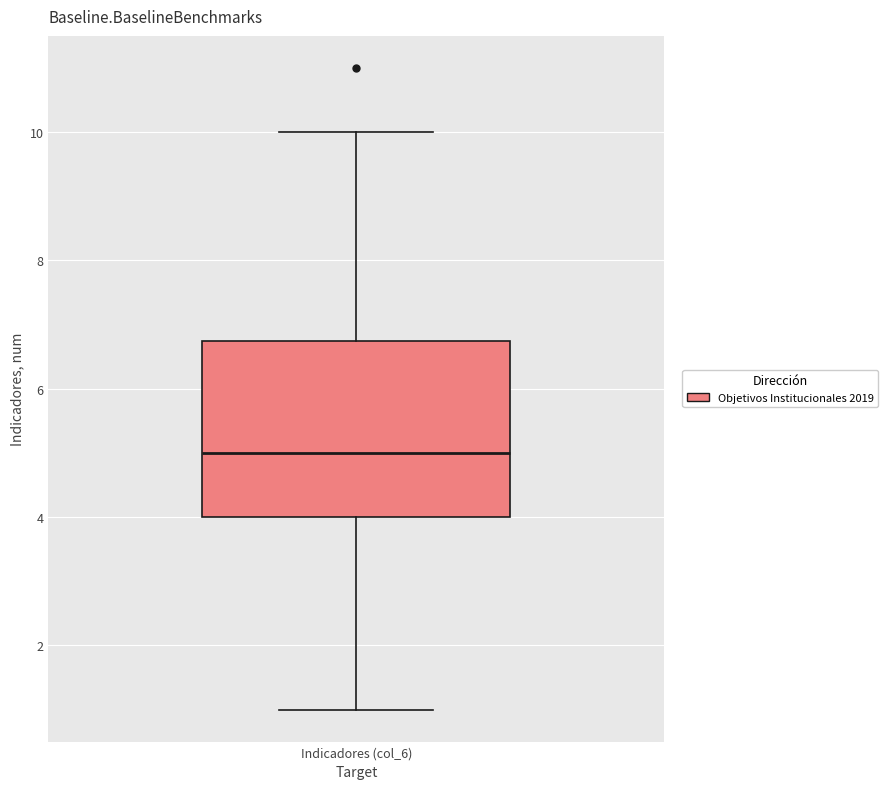

Where is the upper edge of the box for Indicadores (col_6) on the y-axis? The values are not printed on the chart, so give them approximately, as read against the axis.

6.8